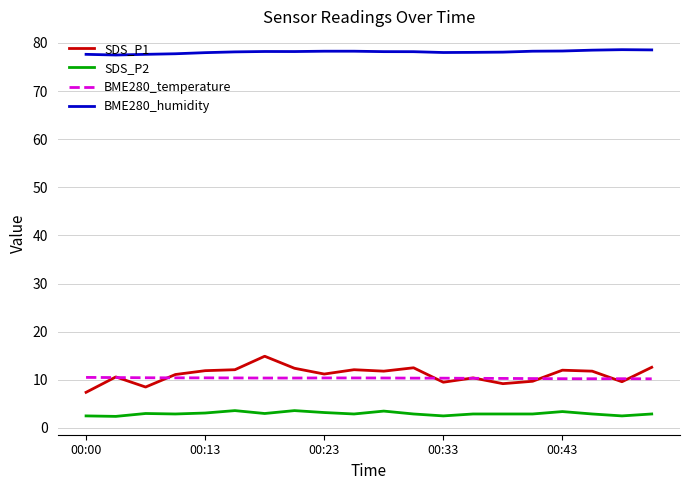

Which series has the largest total across all categories?

BME280_humidity